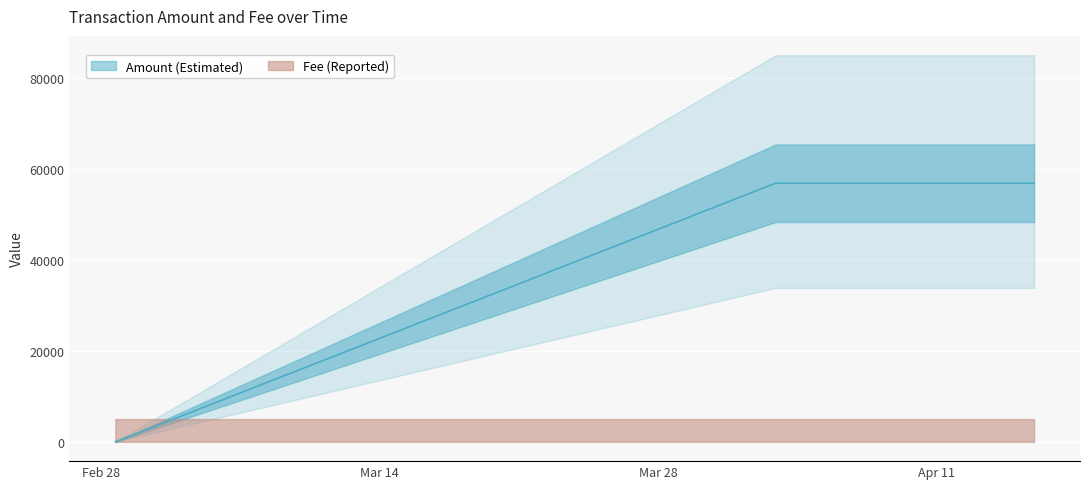

Is this an area chart (filled region under the line)?

No